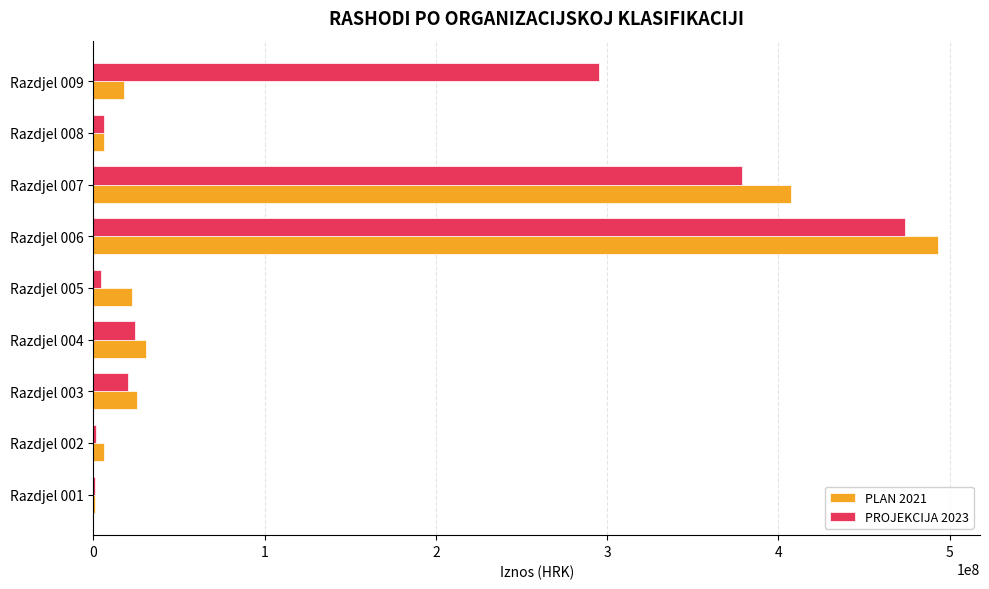

What are all the series names shown in the legend?

PLAN 2021, PROJEKCIJA 2023